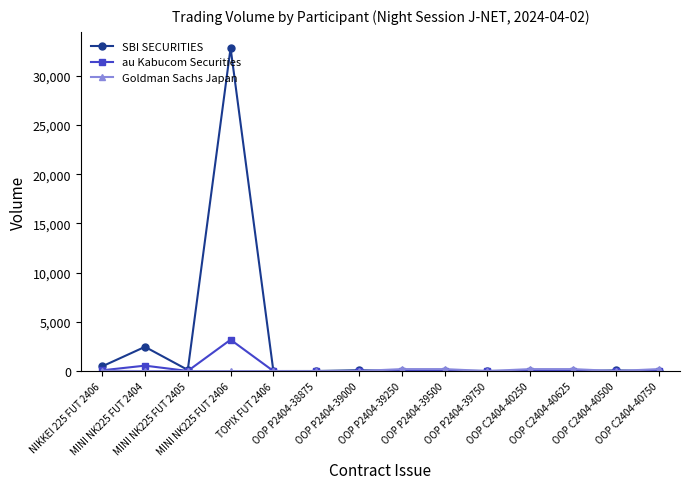

What is the label of the 6th point from the left?

OOP P2404-38875